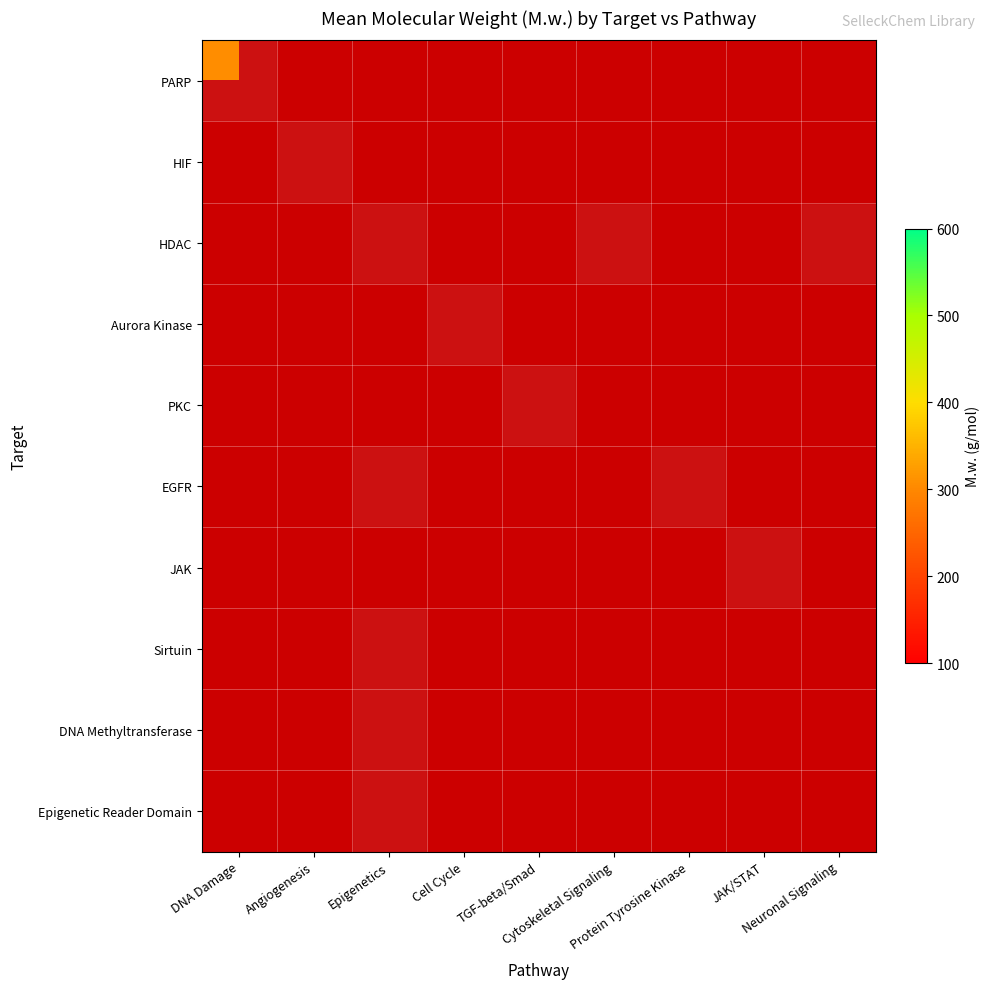

At which label does PARP reach its peak?

DNA Damage